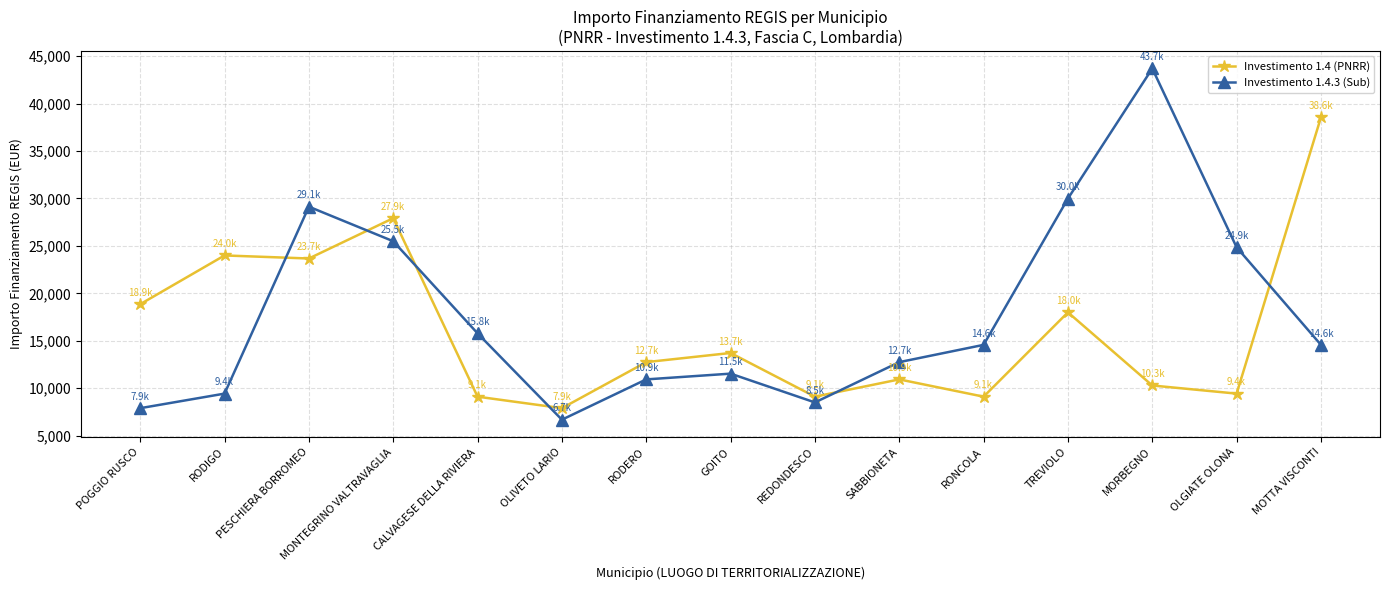

True or false: Investimento 1.4 (PNRR) has a value of 12772 at RONCOLA.

False